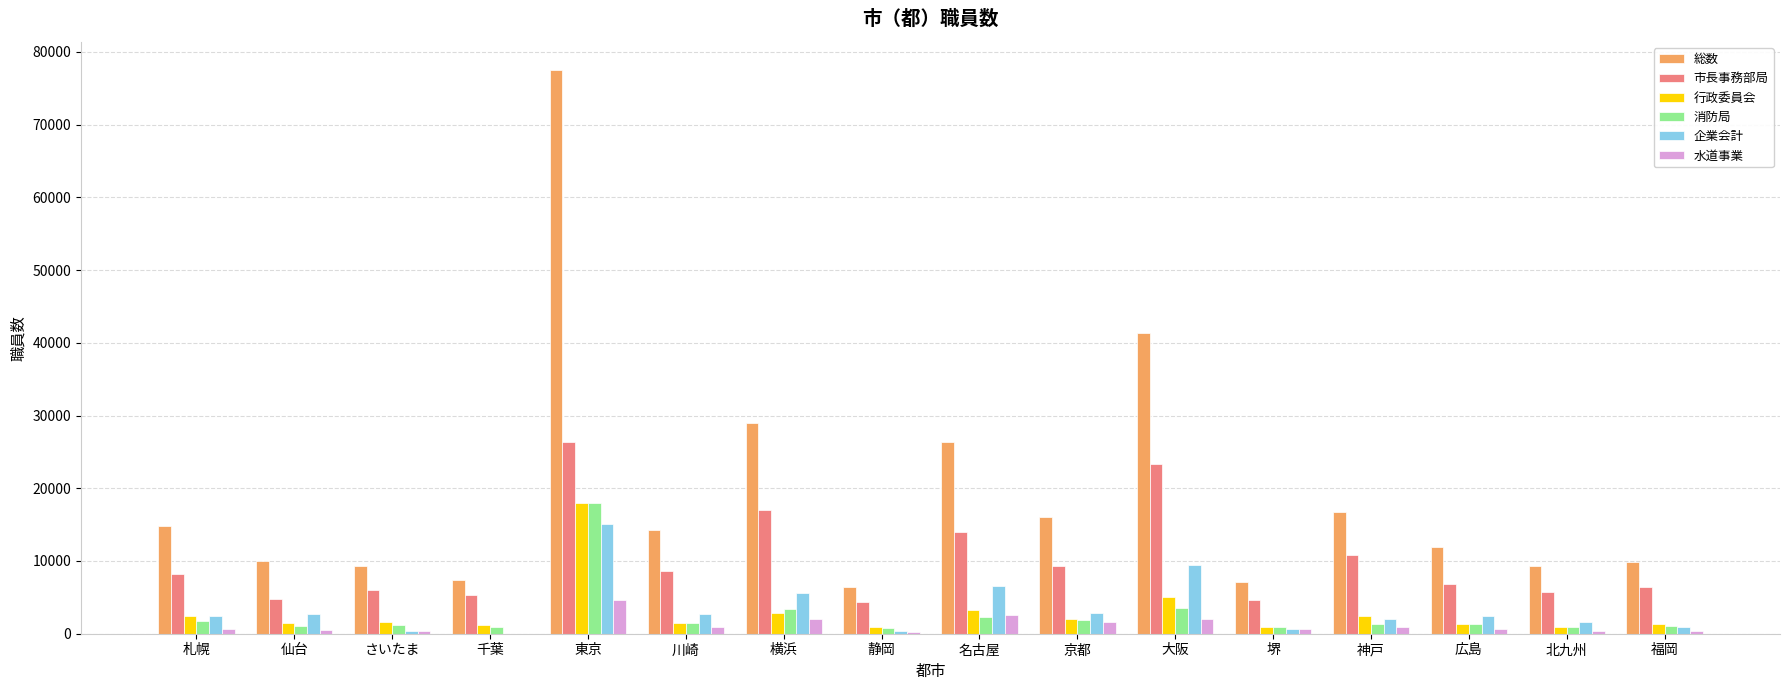

True or false: 企業会計 has a value of 22751 at 東京.

False